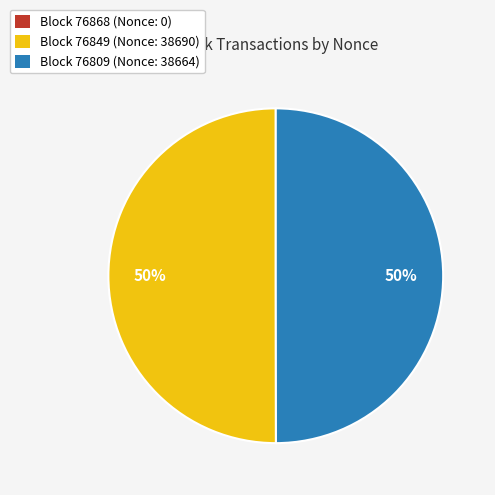

What is the ratio of the value at Block 76809 (Nonce: 38664) to the value at Block 76849 (Nonce: 38690)?

1.0